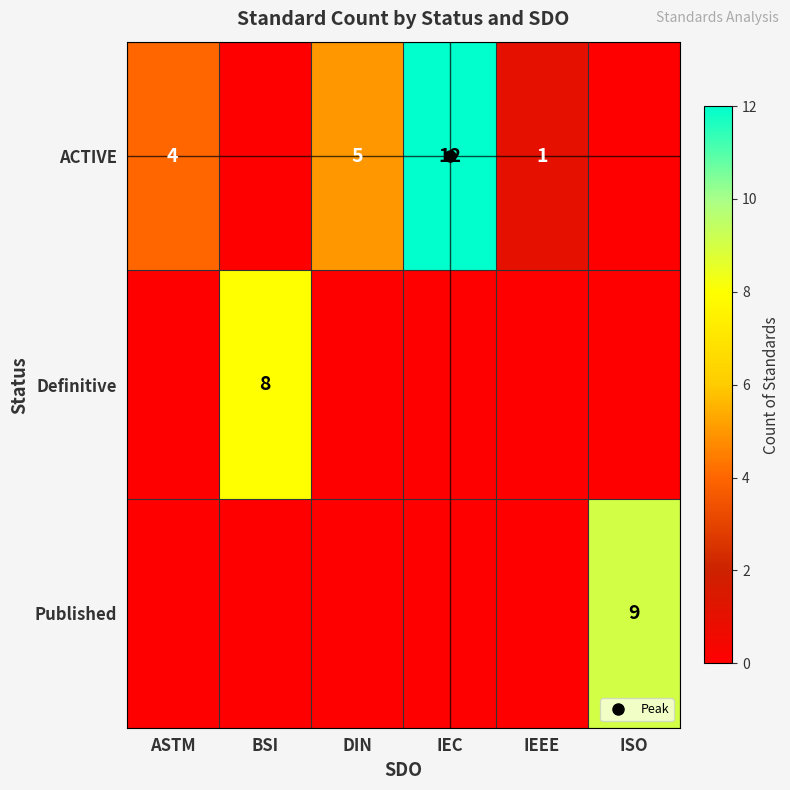

What is the sum of all Published values?

9